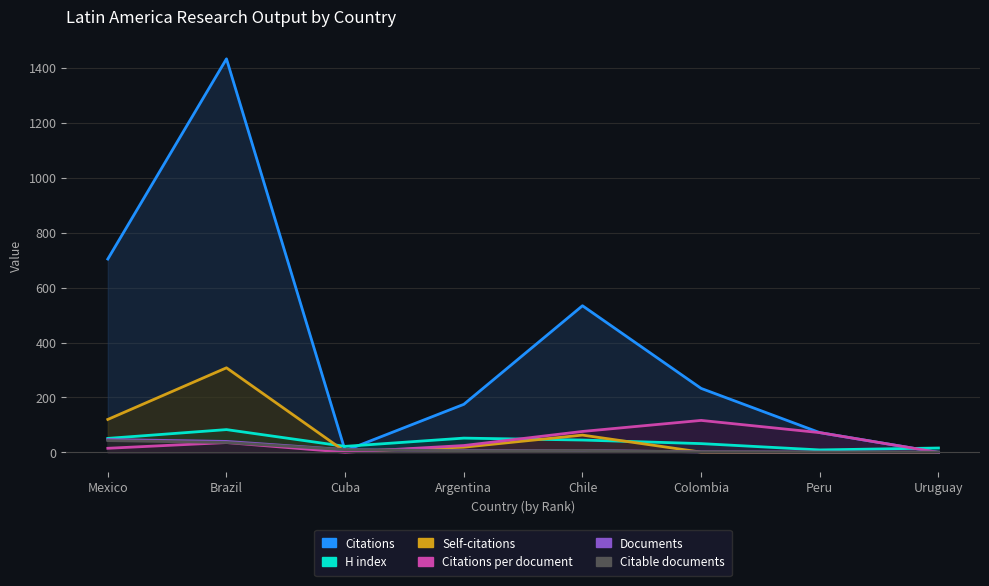

Reading left to right, list all the values displayed in this chart.

Citations: Mexico=704.0	Brazil=1433.0	Cuba=6.0	Argentina=175.0	Chile=534.0	Colombia=233.0	Peru=72.0	Uruguay=0.0
H index: Mexico=51.0	Brazil=83.0	Cuba=22.0	Argentina=52.0	Chile=45.0	Colombia=32.0	Peru=9.0	Uruguay=16.0
Citations per document: Mexico=15.0	Brazil=35.8	Cuba=0.6	Argentina=25.0	Chile=76.3	Colombia=116.5	Peru=72.0	Uruguay=0.0
Citable documents: Mexico=43.0	Brazil=36.0	Cuba=10.0	Argentina=6.0	Chile=7.0	Colombia=2.0	Peru=1.0	Uruguay=1.0
Self-citations: Mexico=120.0	Brazil=308.0	Cuba=3.0	Argentina=19.0	Chile=63.0	Colombia=1.0	Peru=0.0	Uruguay=0.0
Documents: Mexico=47.0	Brazil=40.0	Cuba=10.0	Argentina=7.0	Chile=7.0	Colombia=2.0	Peru=1.0	Uruguay=1.0